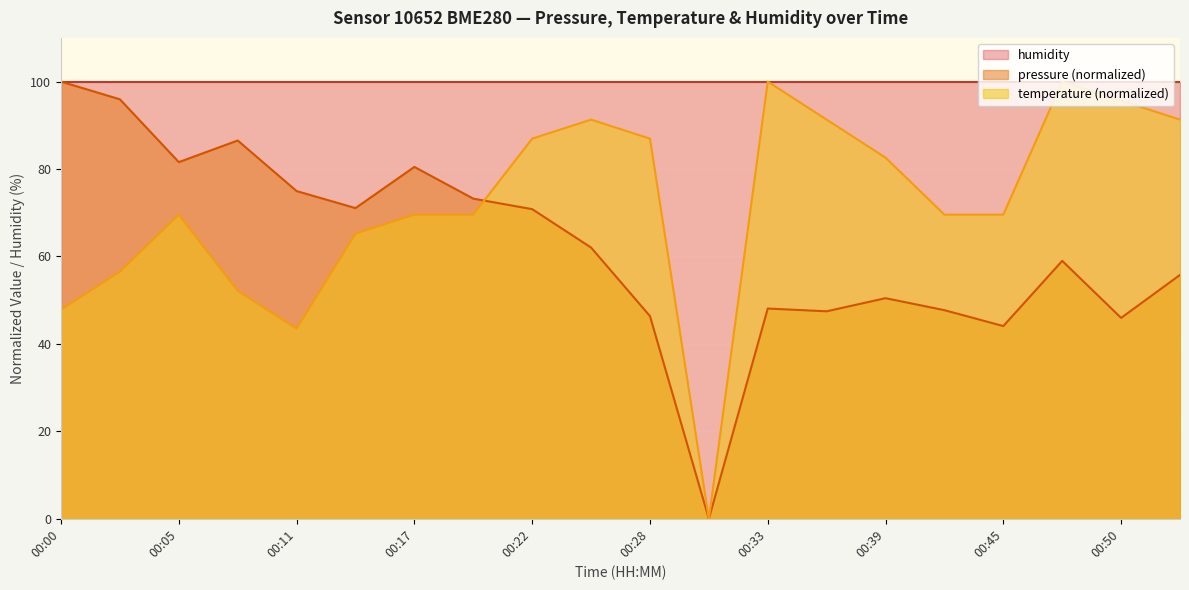

What is the value of the temperature point at the 17th from the left?

69.6